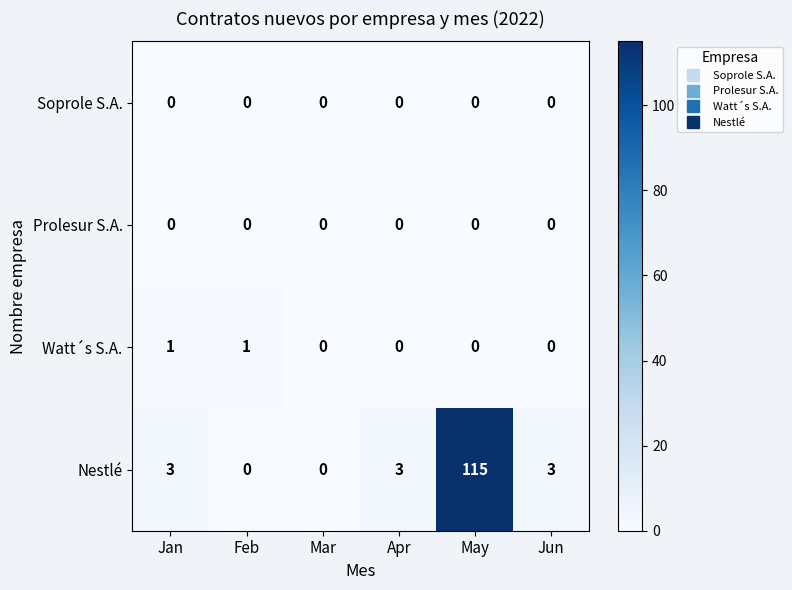

What is the total value across all series at Jun?

3